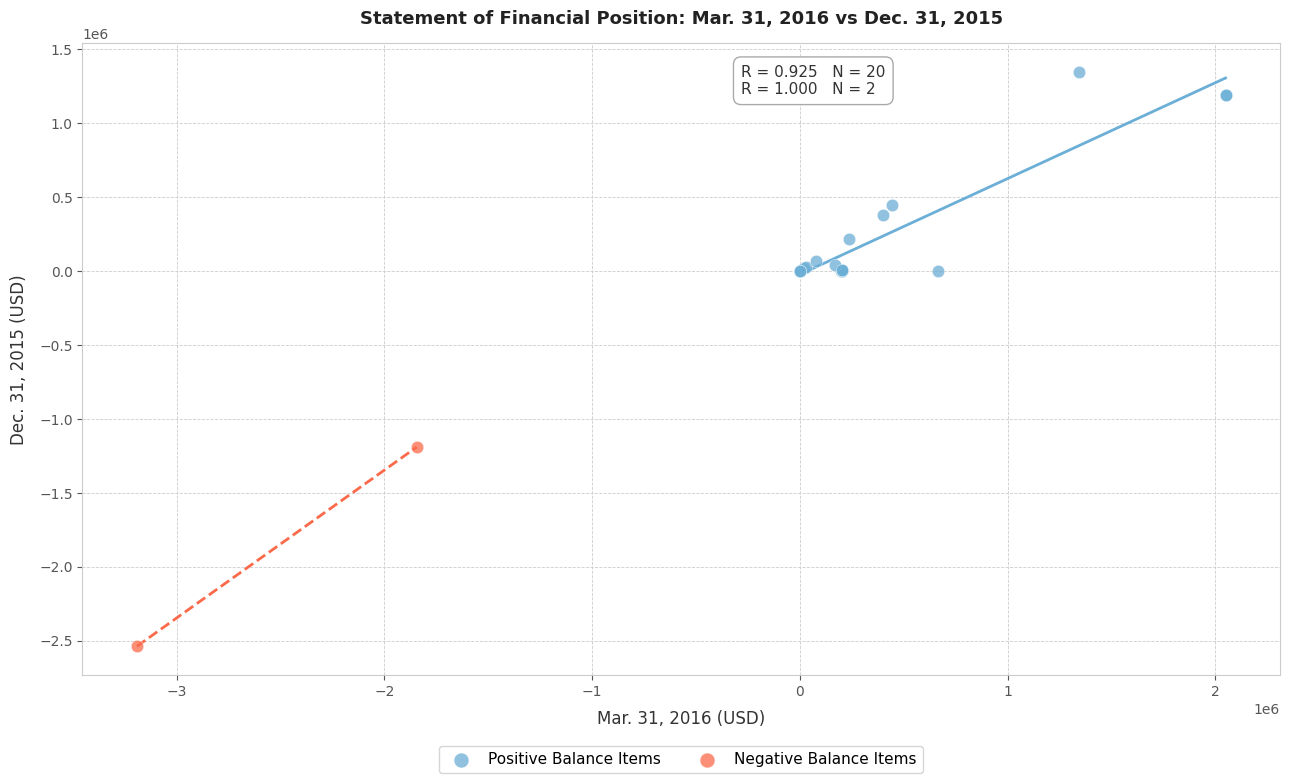

Which series contains the highest Y value?

Positive Balance Items